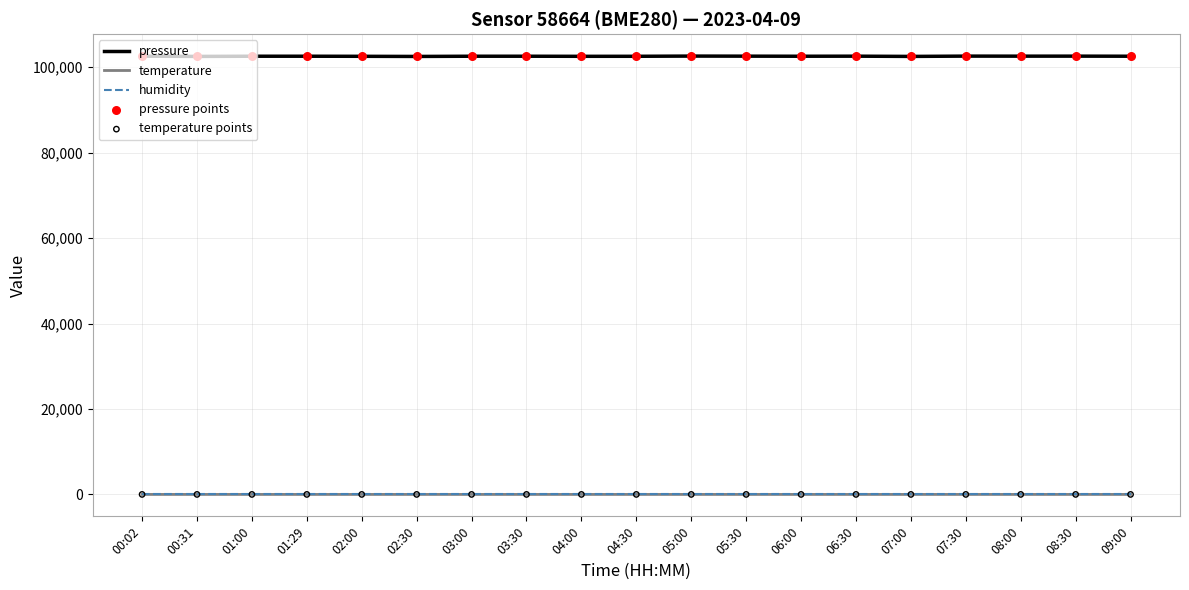

Which series has the largest total across all categories?

pressure